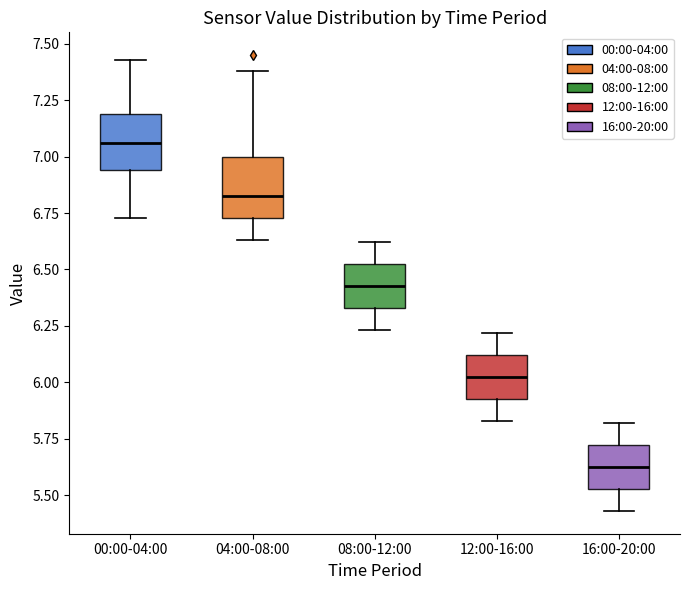

Which box has the highest median line?

00:00-04:00